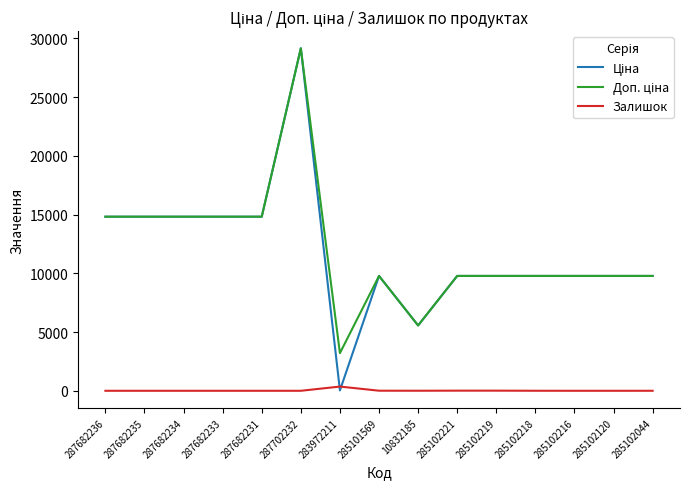

What is the difference between the highest and lowest values at 287702232?

29152.3